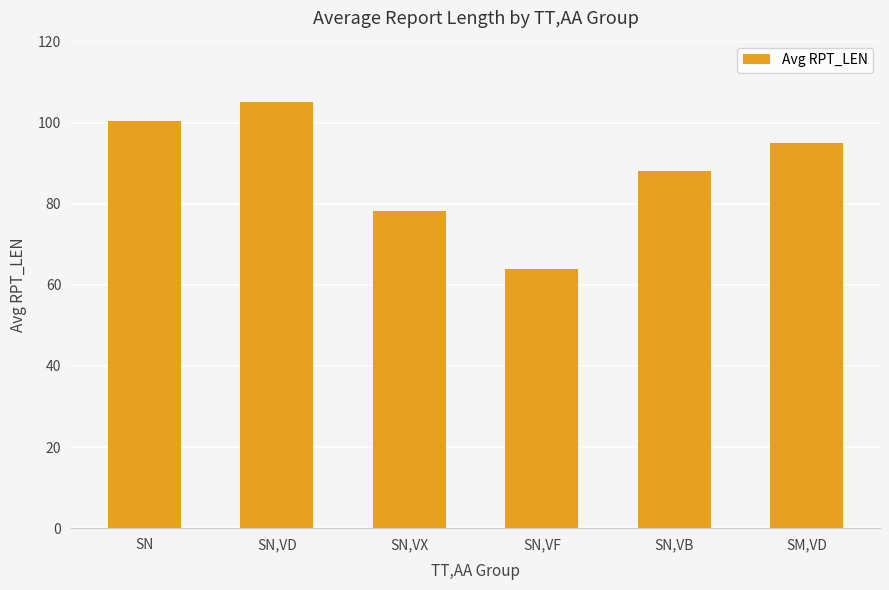

How many distinct data groups are displayed?

1